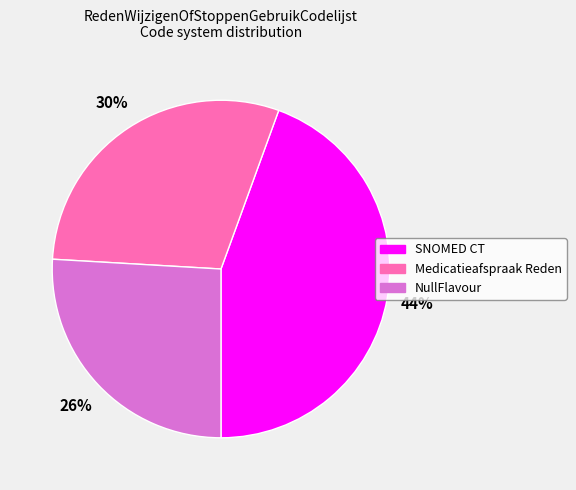

How many slices are in this pie chart?

3